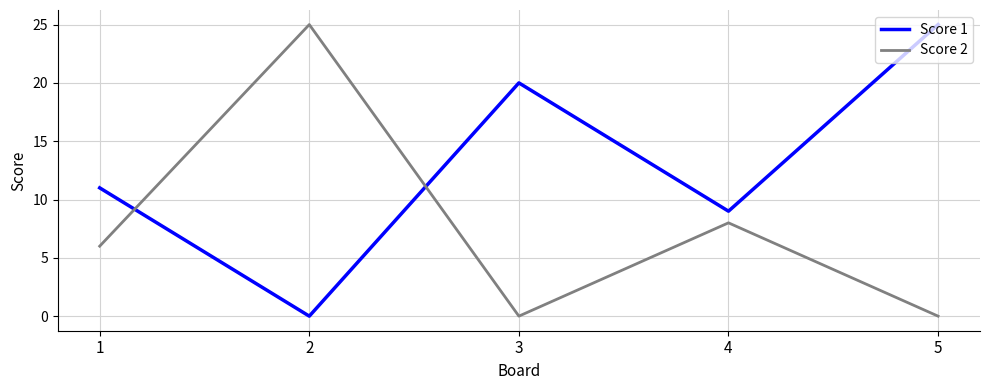

Reading right to left, transcribe all the data shown in this chart.

Score 1: 25	9	20	0	11
Score 2: 0	8	0	25	6